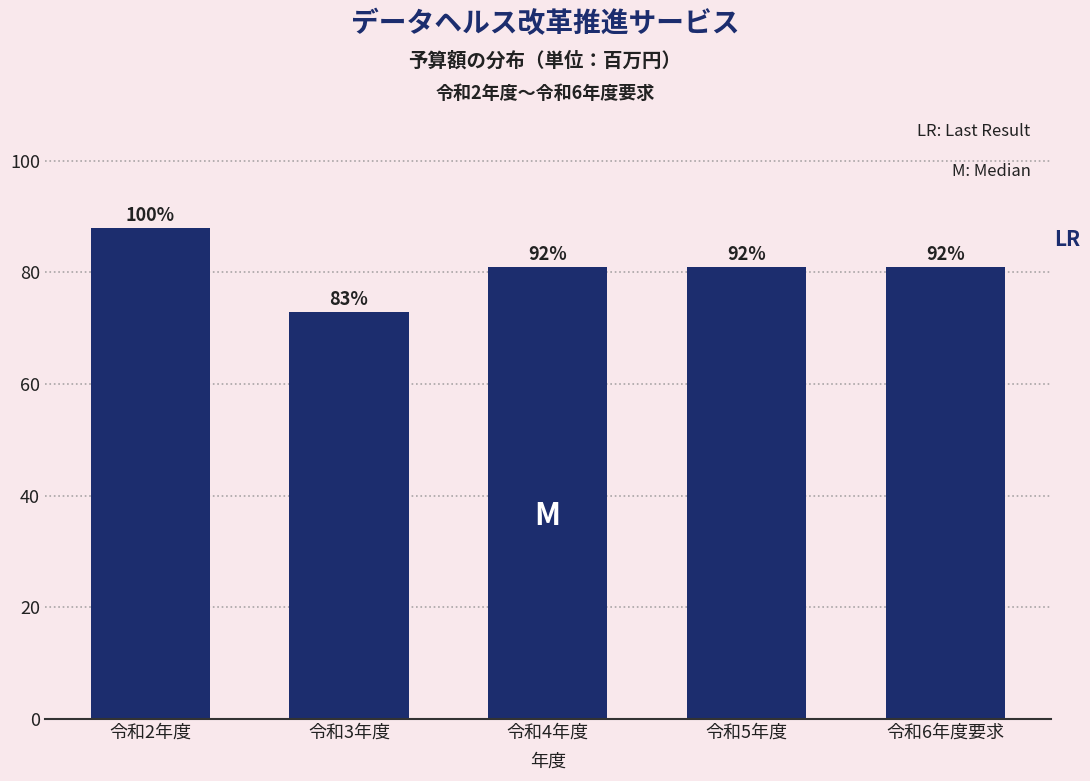

How many bars are there in total?

5